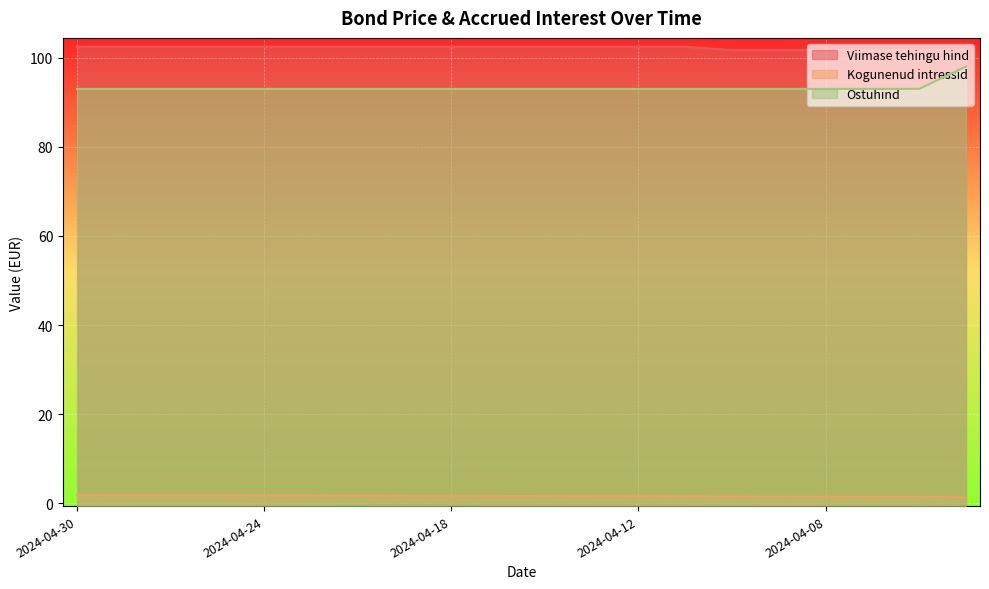

What is the sum of all Ostuhind values?

1865.0